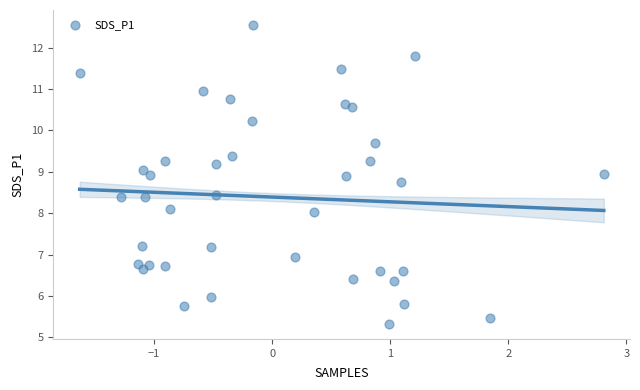

What is the range of Y values (max minus min)?

7.2